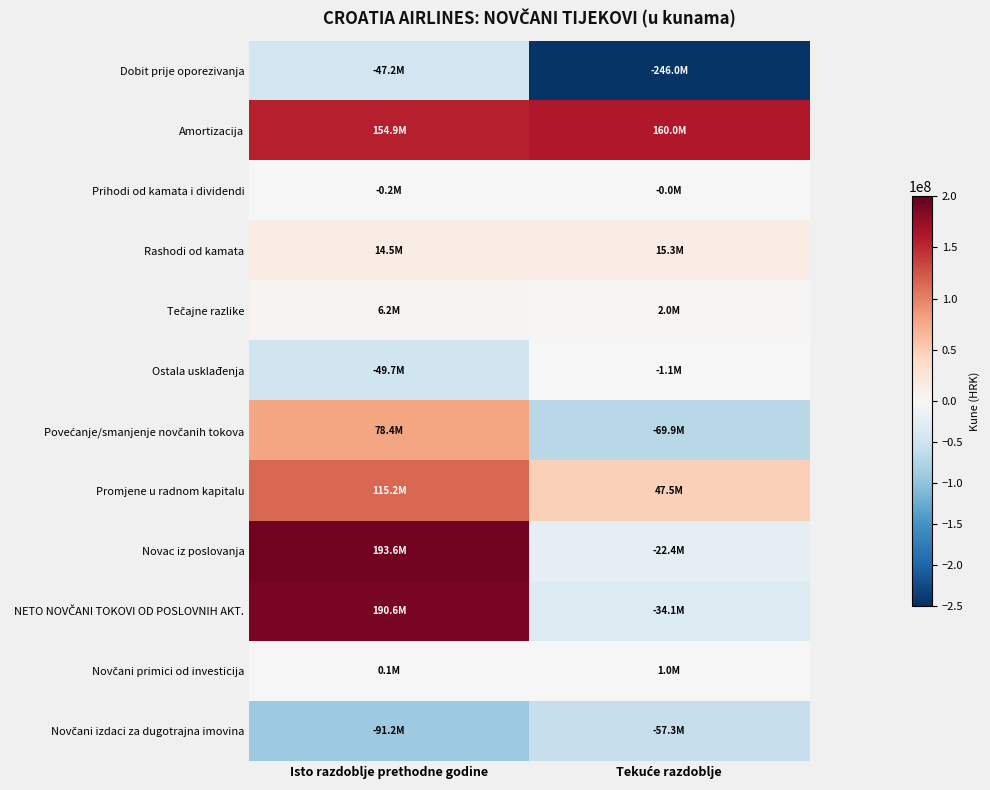

What is the difference between the highest and lowest values at Tekuće razdoblje?

405923648